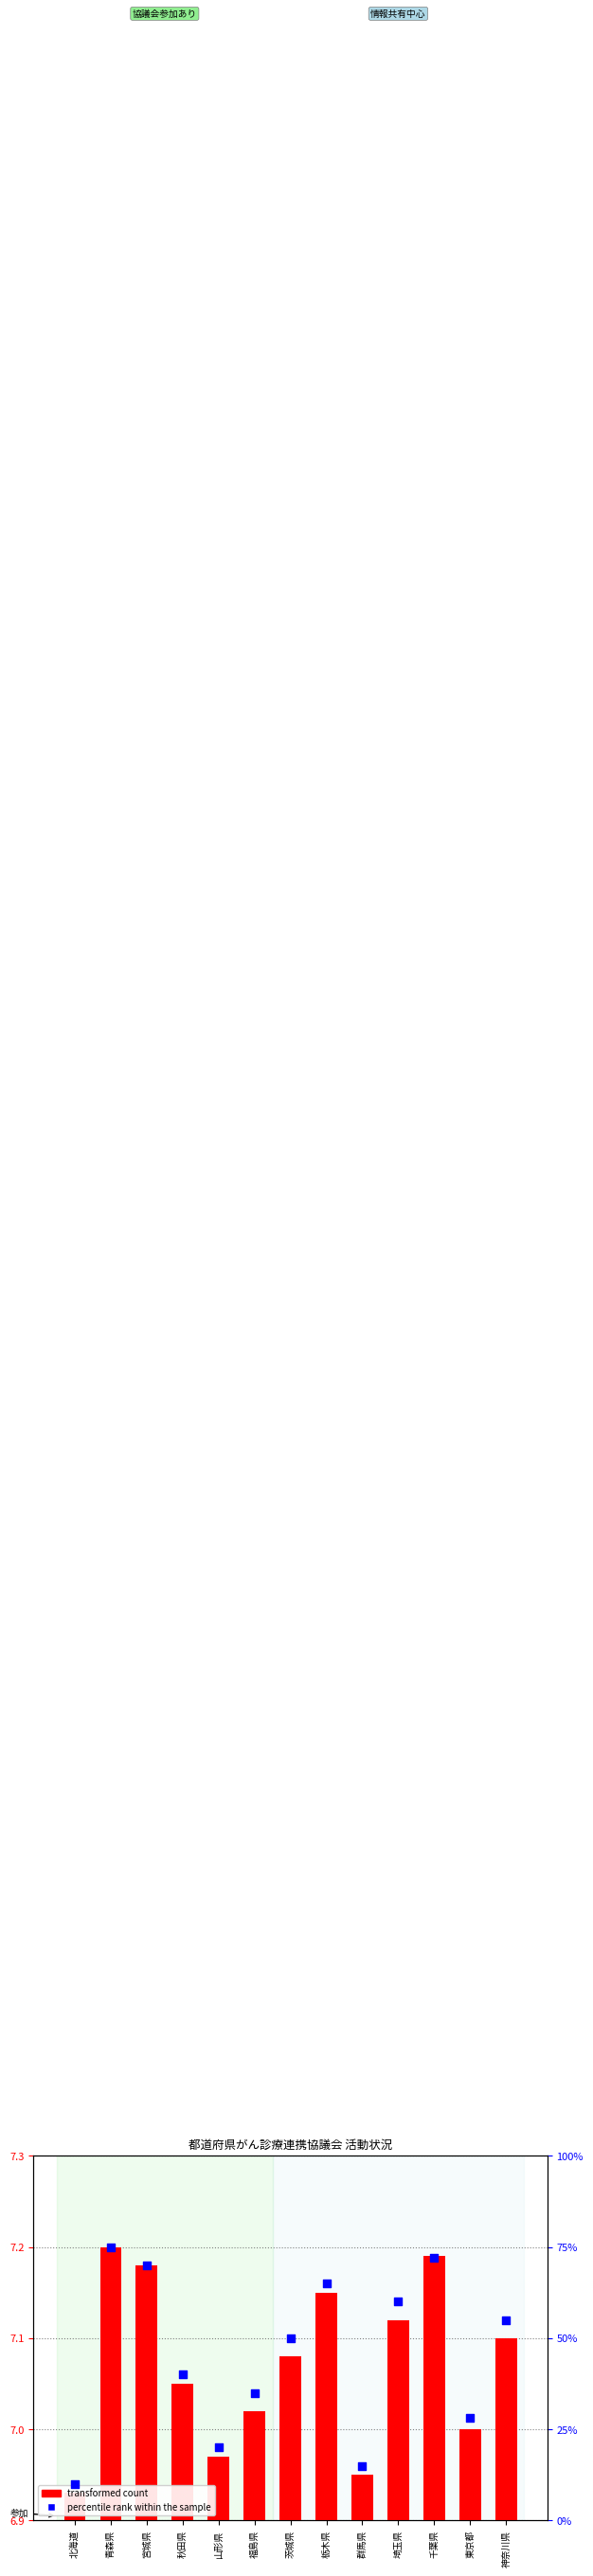

At which category is the sum across all series the highest?

青森県